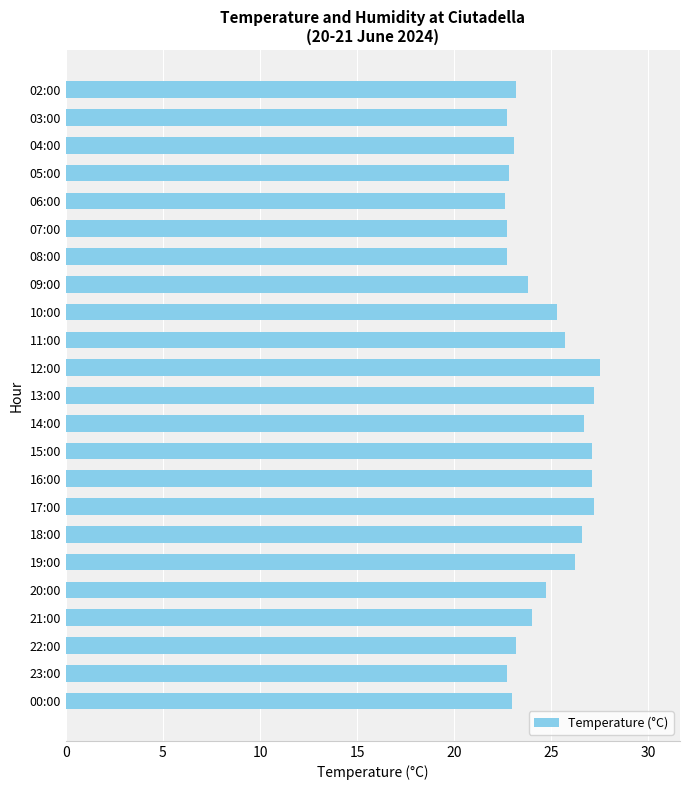

True or false: the data shows 27.2 at 17:00.

True